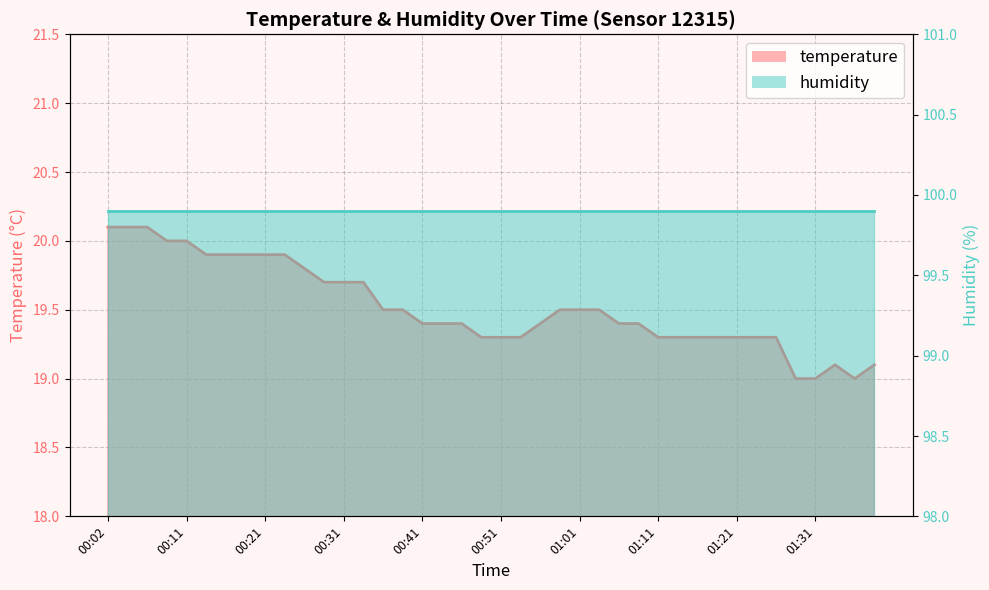

How many points are higher than both their immediate neighbors (excluding endpoints)?

1